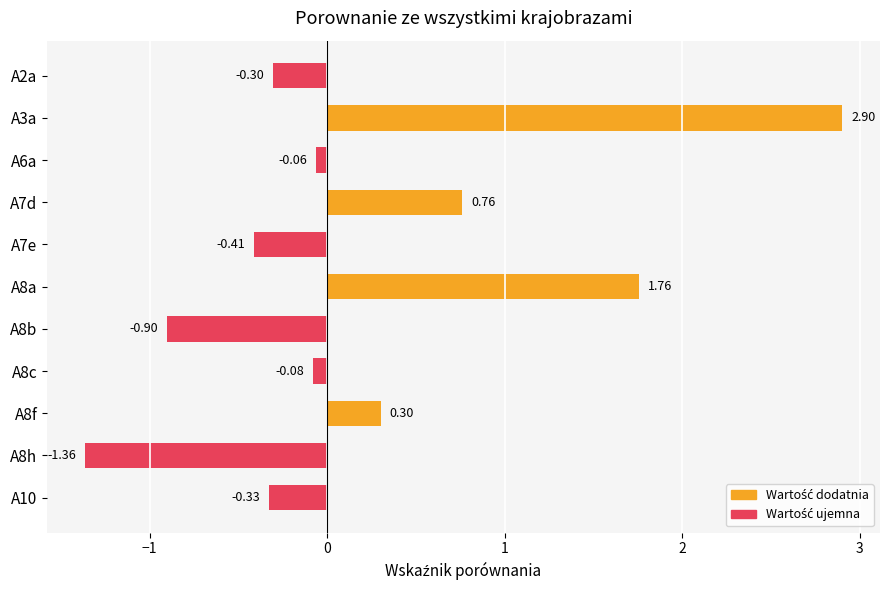

Does the chart contain stacked bars?

No